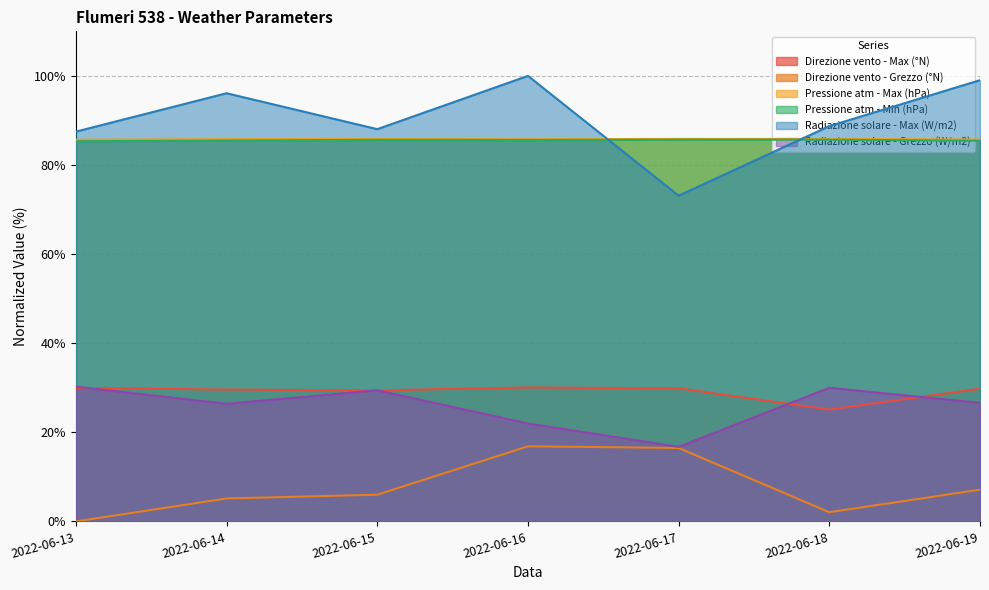

What are all the series names shown in the legend?

Direzione vento - Max (°N), Direzione vento - Grezzo (°N), Pressione atm - Max (hPa), Pressione atm - Min (hPa), Radiazione solare - Max (W/m2), Radiazione solare - Grezzo (W/m2)